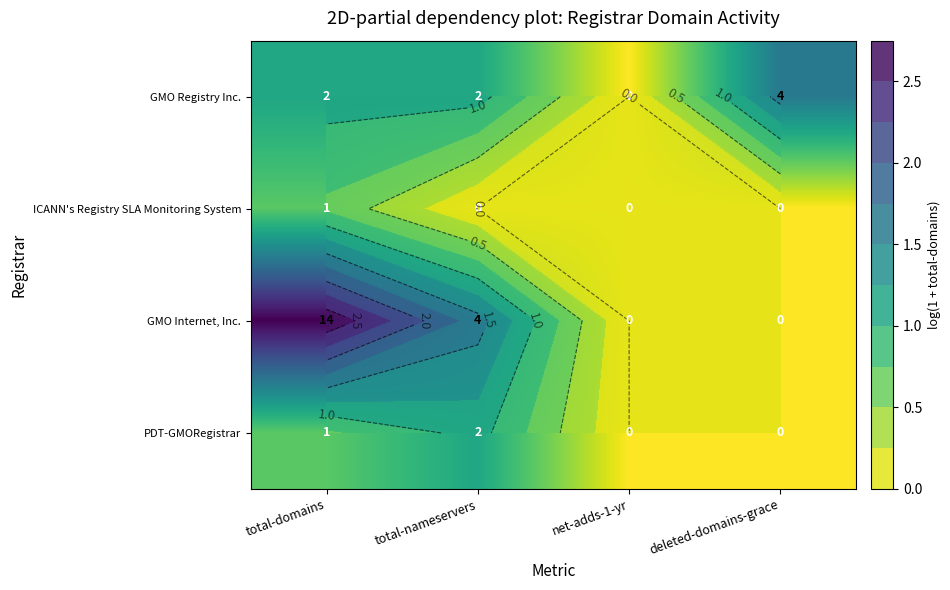

What is the total value across all series at total-domains?

5.2